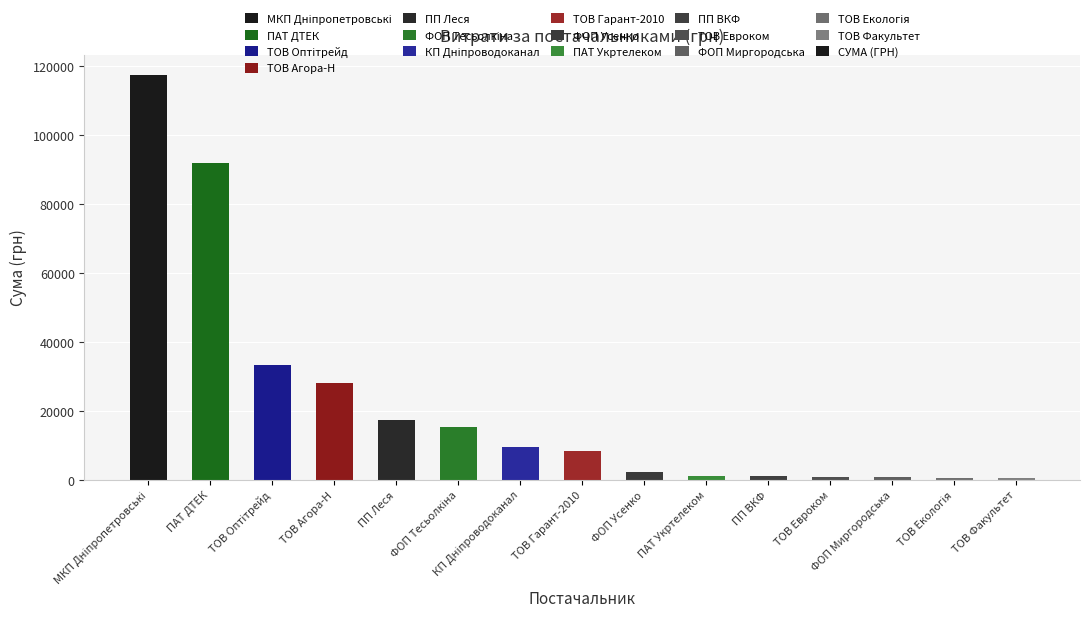

What is the average value?

21865.2